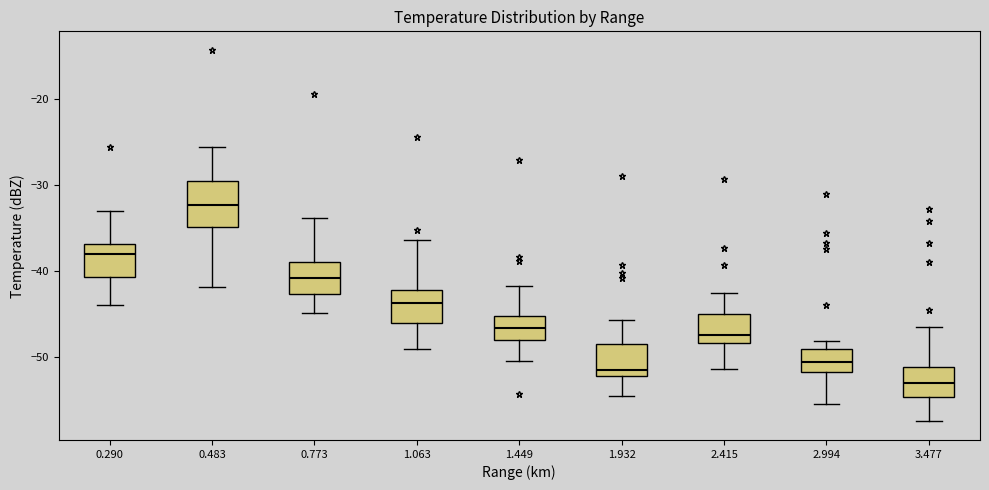

Where is the lower edge of the box at x = 0.773 on the y-axis? The values are not printed on the chart, so give them approximately, as read against the axis.

-43